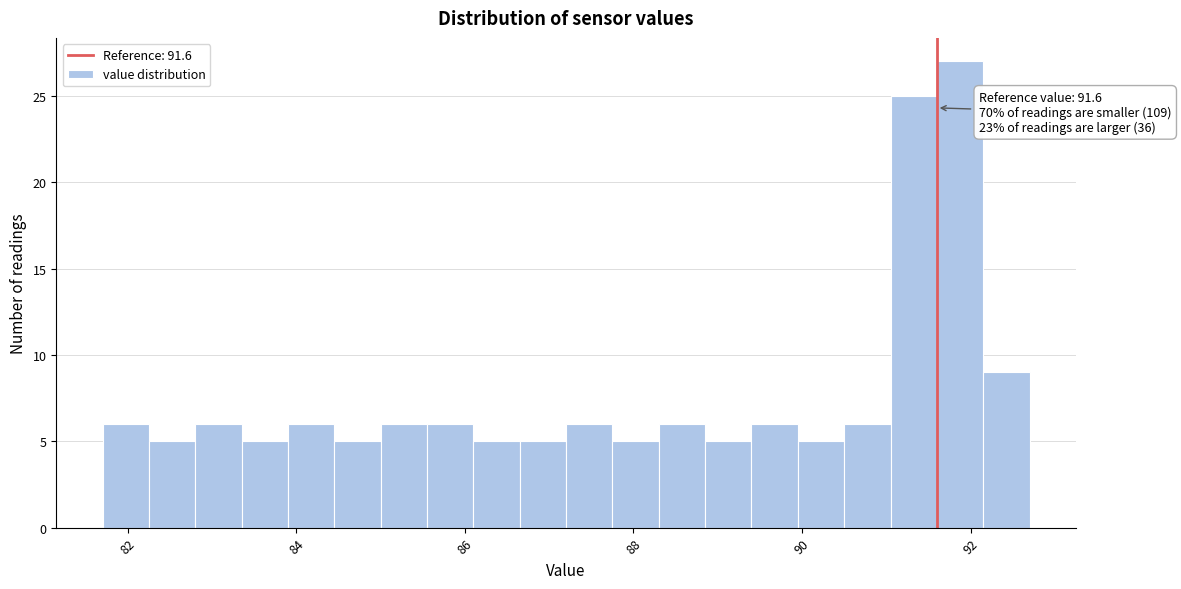

Read against the x-axis, roughly where is the centre of the tallest bar?

91.8